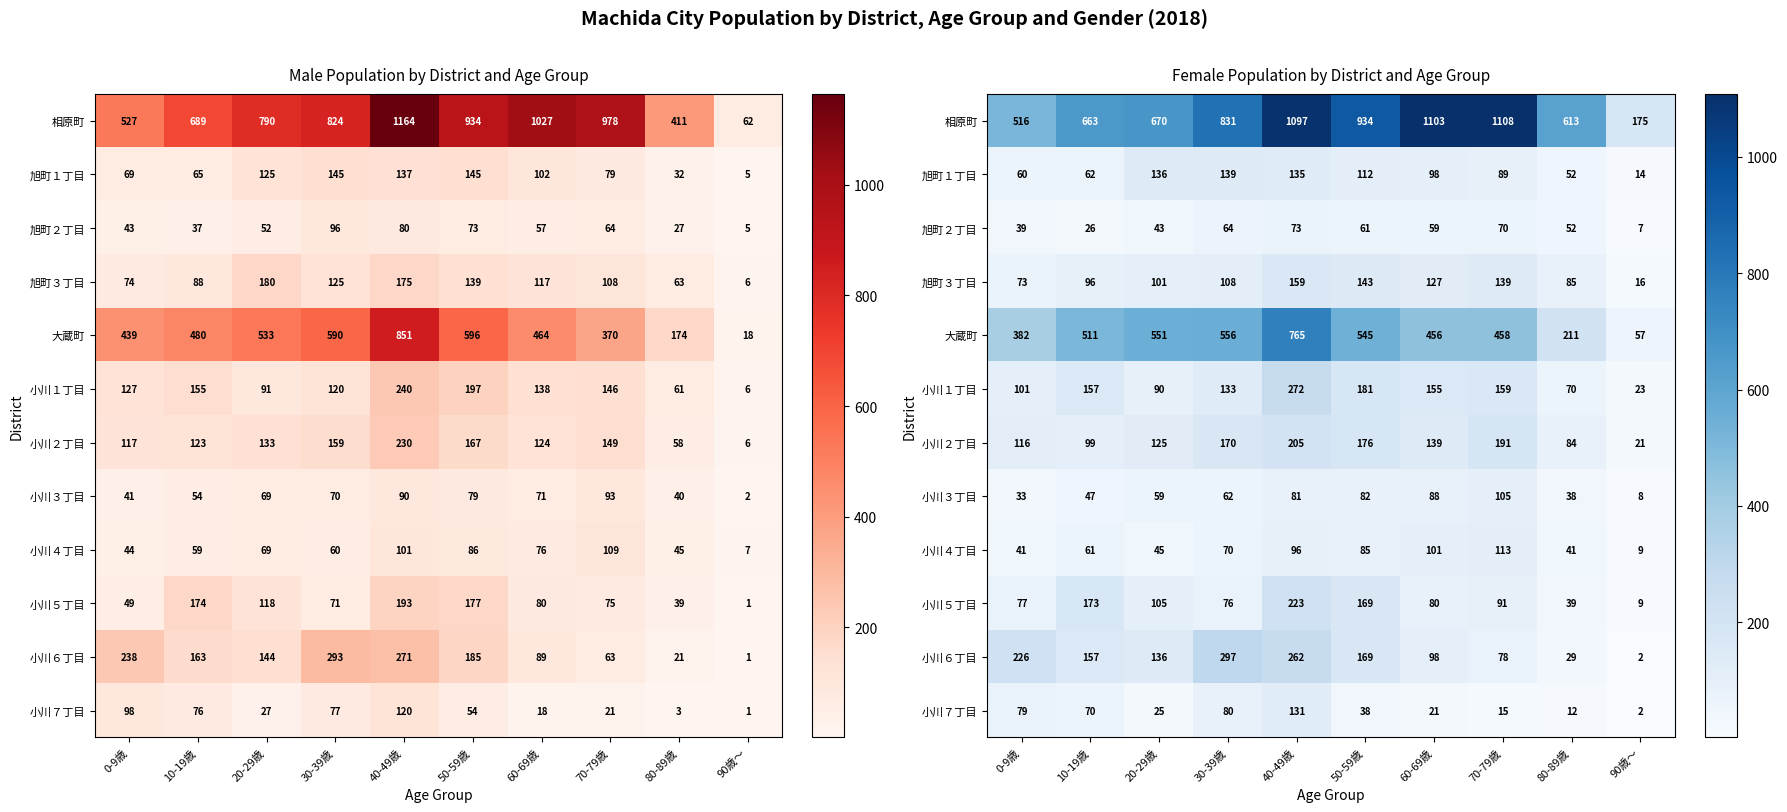

The value of 旭町１丁目 at 90歳～ is 6. True or false?

False